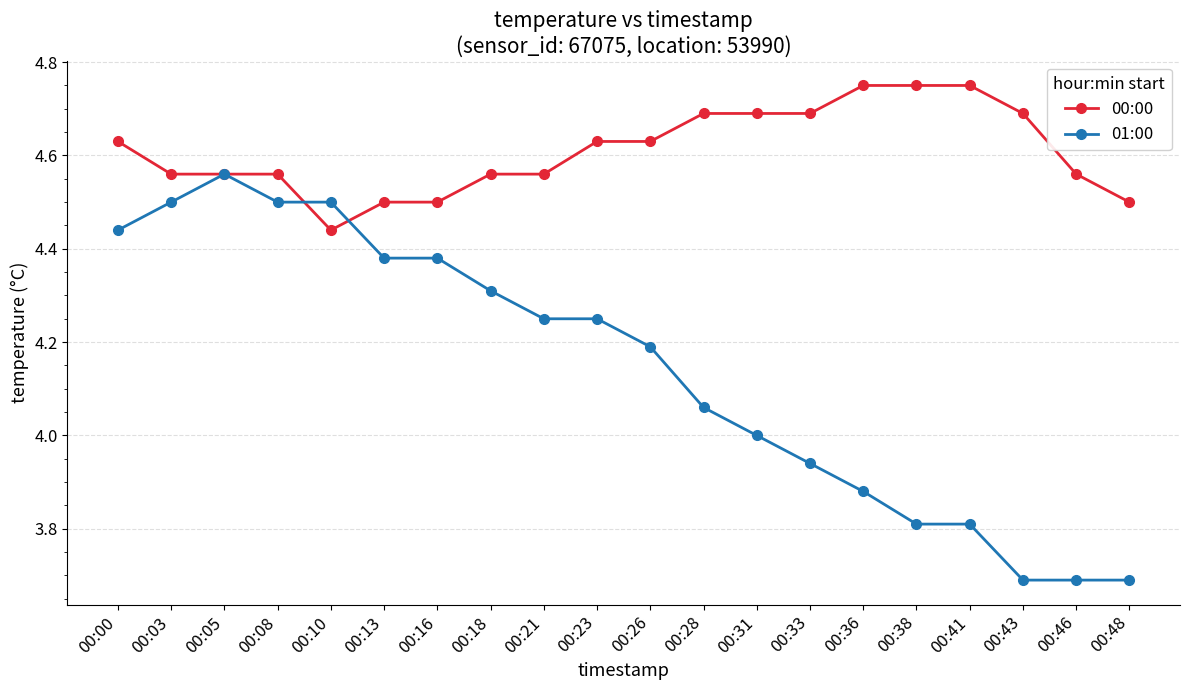

What is the total value across all series at 00:43?

8.4